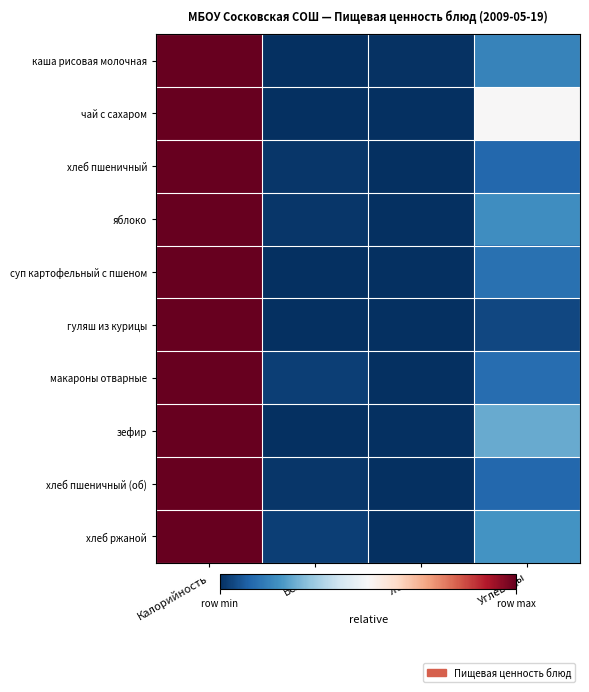

What is the maximum value shown in the chart?

1.0